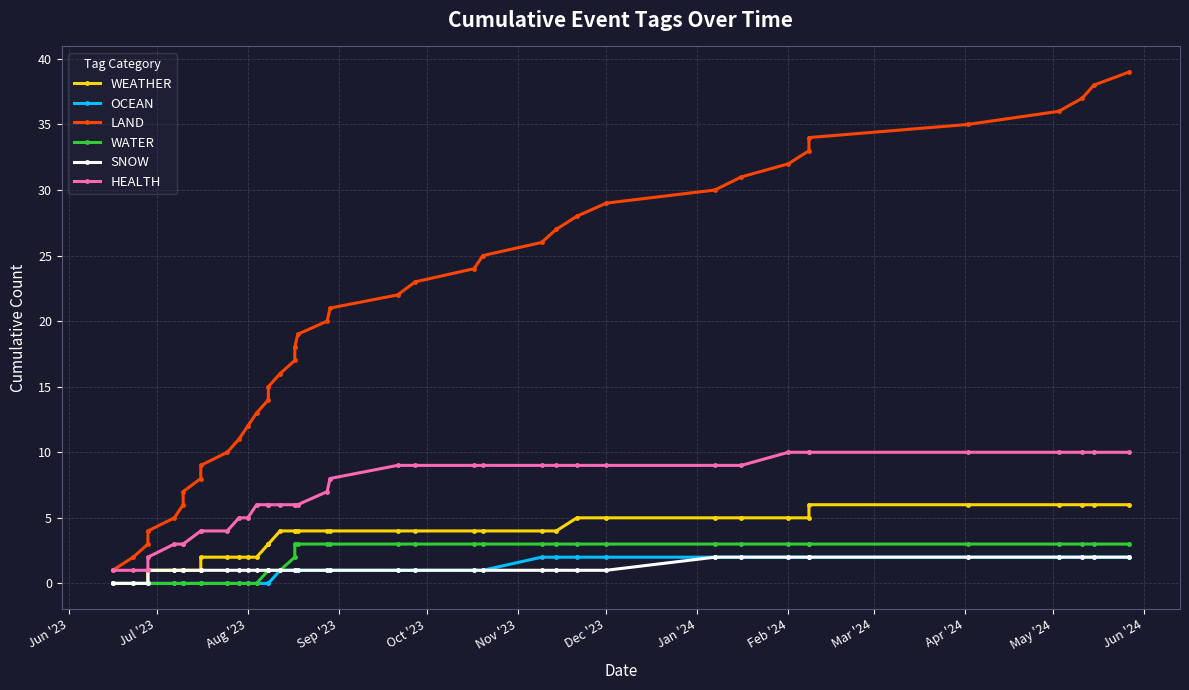

What is the highest value of the WATER series?

3